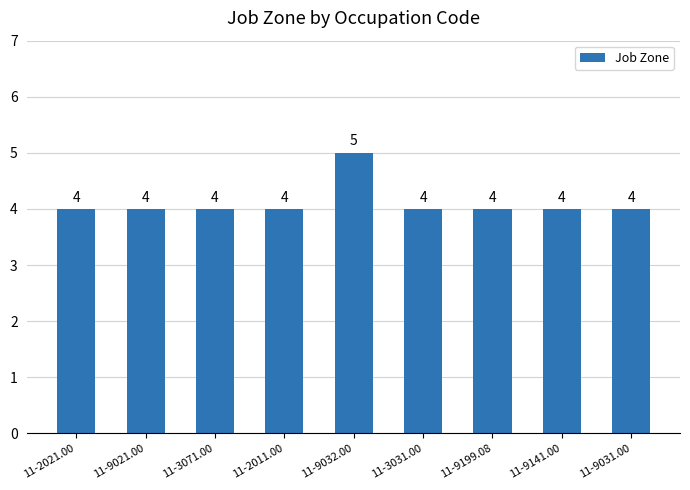

How many values are between 4 and 5?

9